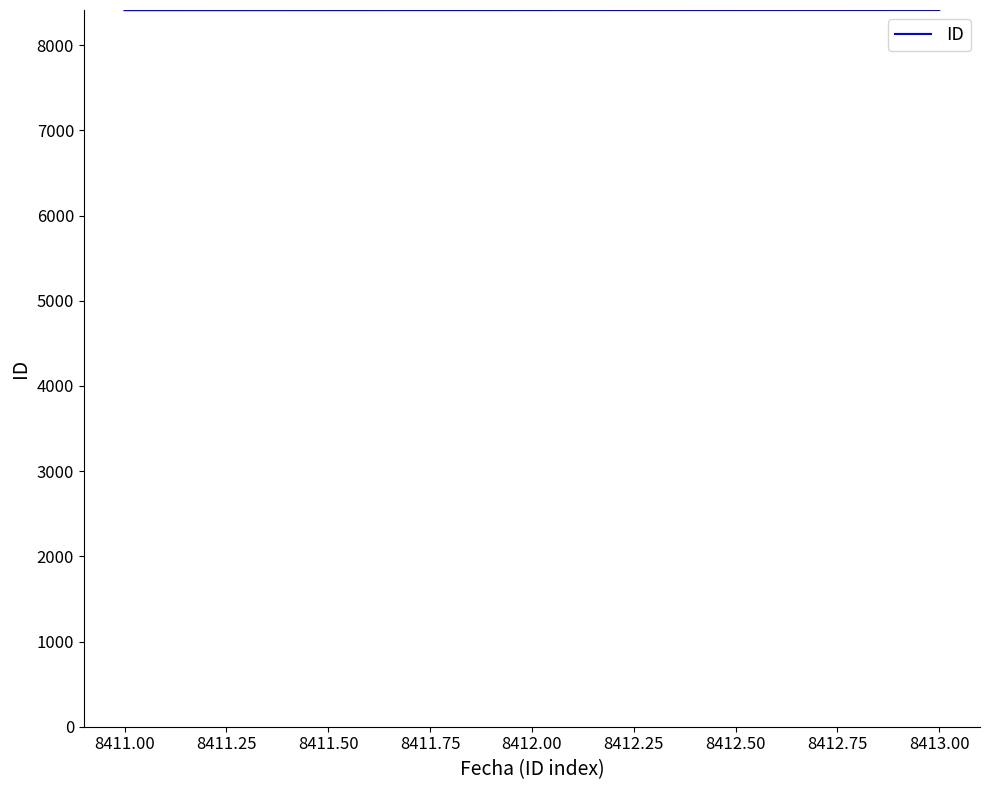

What is the ratio of the value at 8413.00 to the value at 8412.00?

1.0